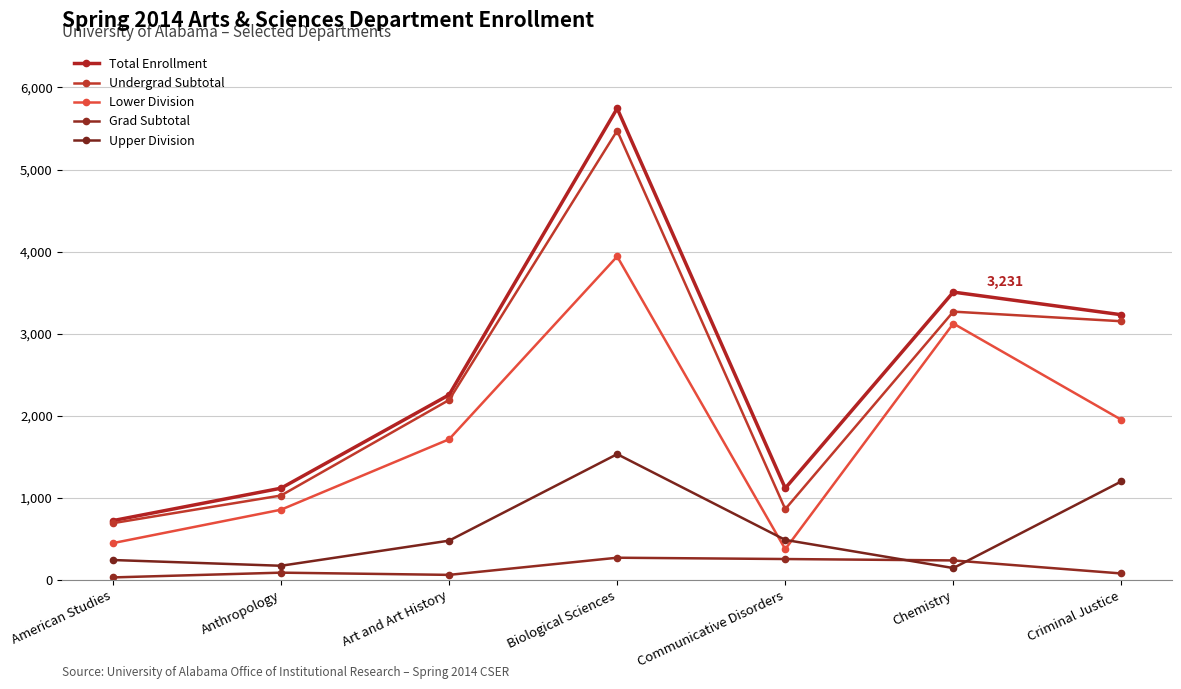

Is this an area chart (filled region under the line)?

No